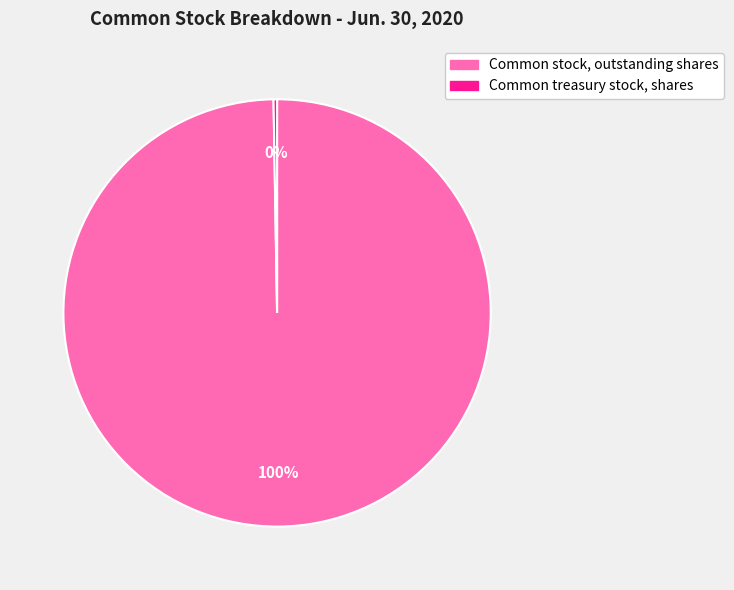

Is there a majority slice in this chart?

Yes